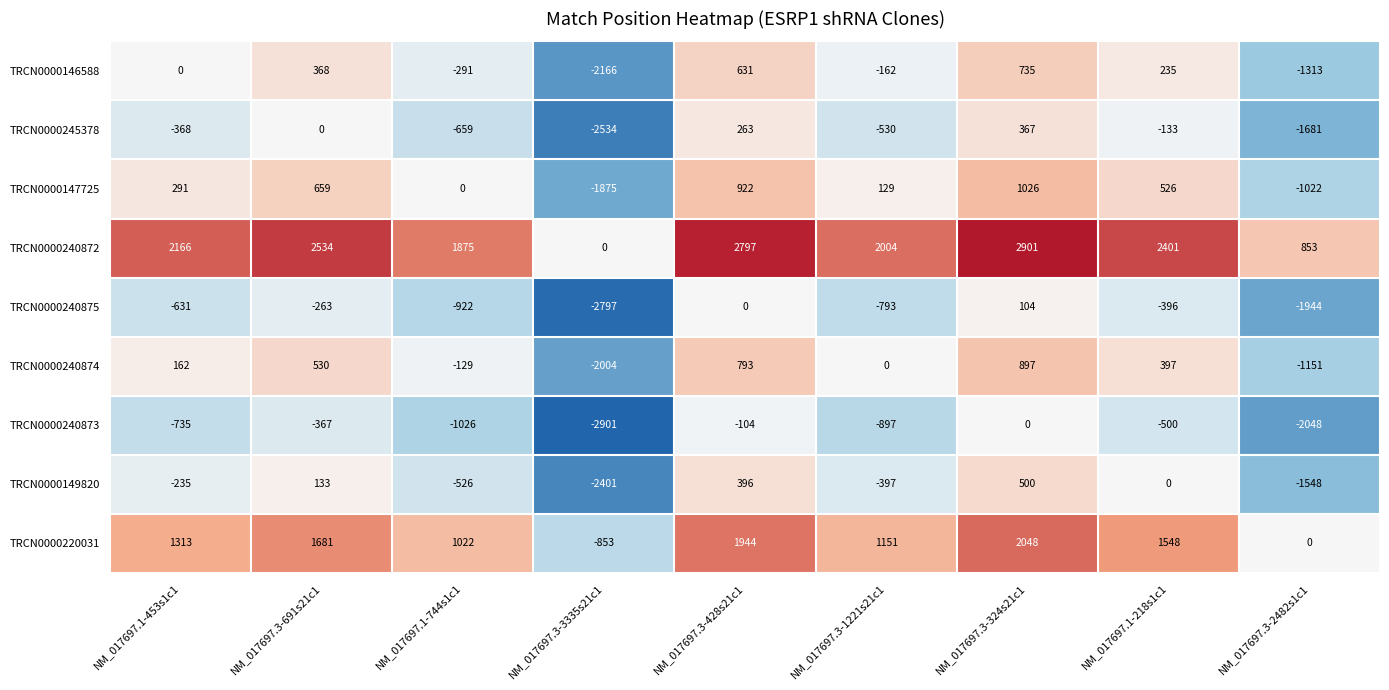

What is the difference between the TRCN0000146588 values at NM_017697.3-3335s21c1 and NM_017697.1-218s1c1?

2401